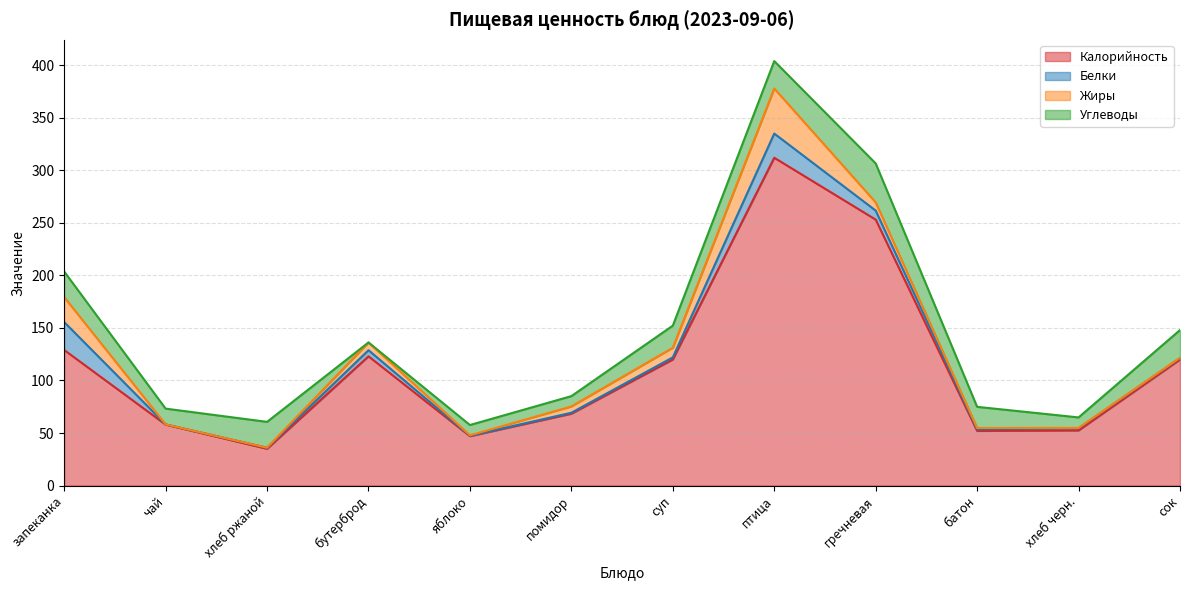

At how many categories does at least one series exceed 264?

1